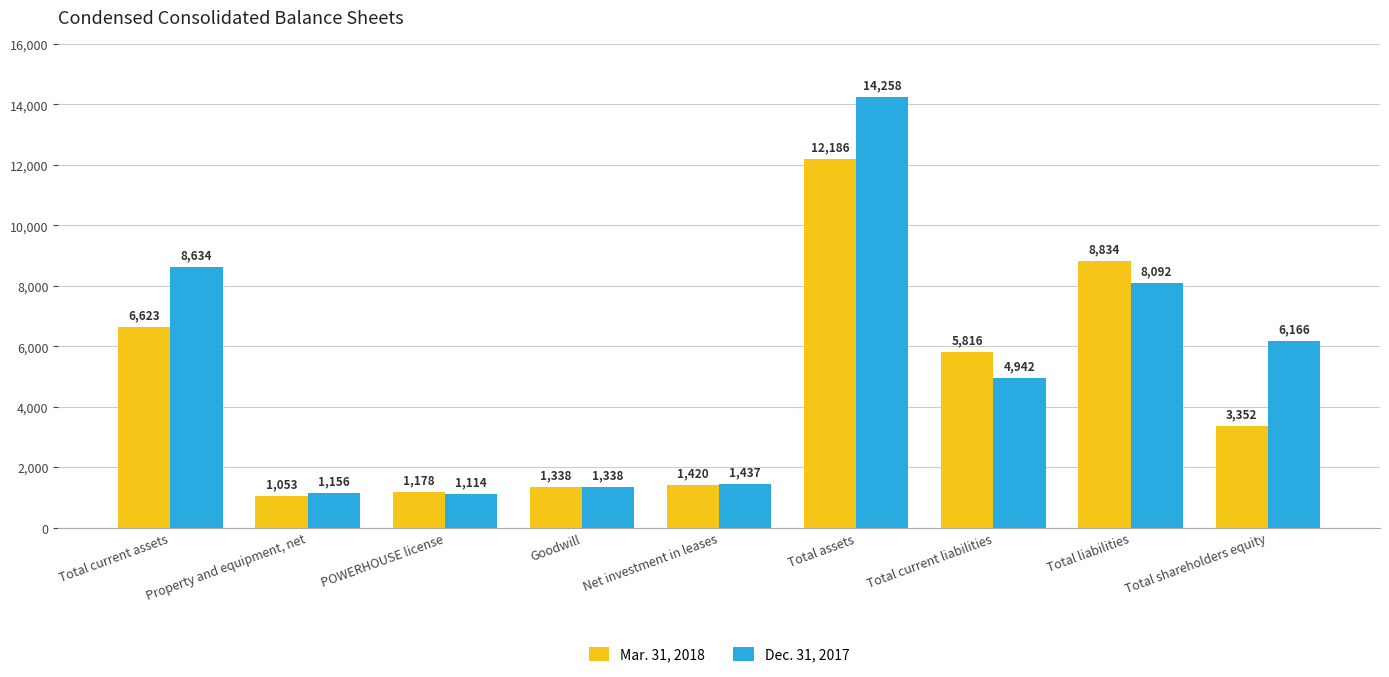

At how many categories does at least one series exceed 2377?

5